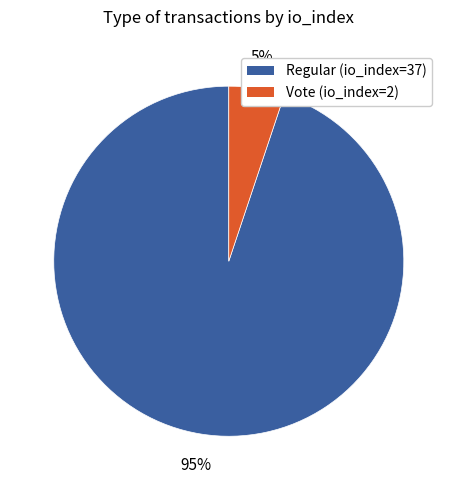

Is there any slice that represents more than half of the pie?

Yes